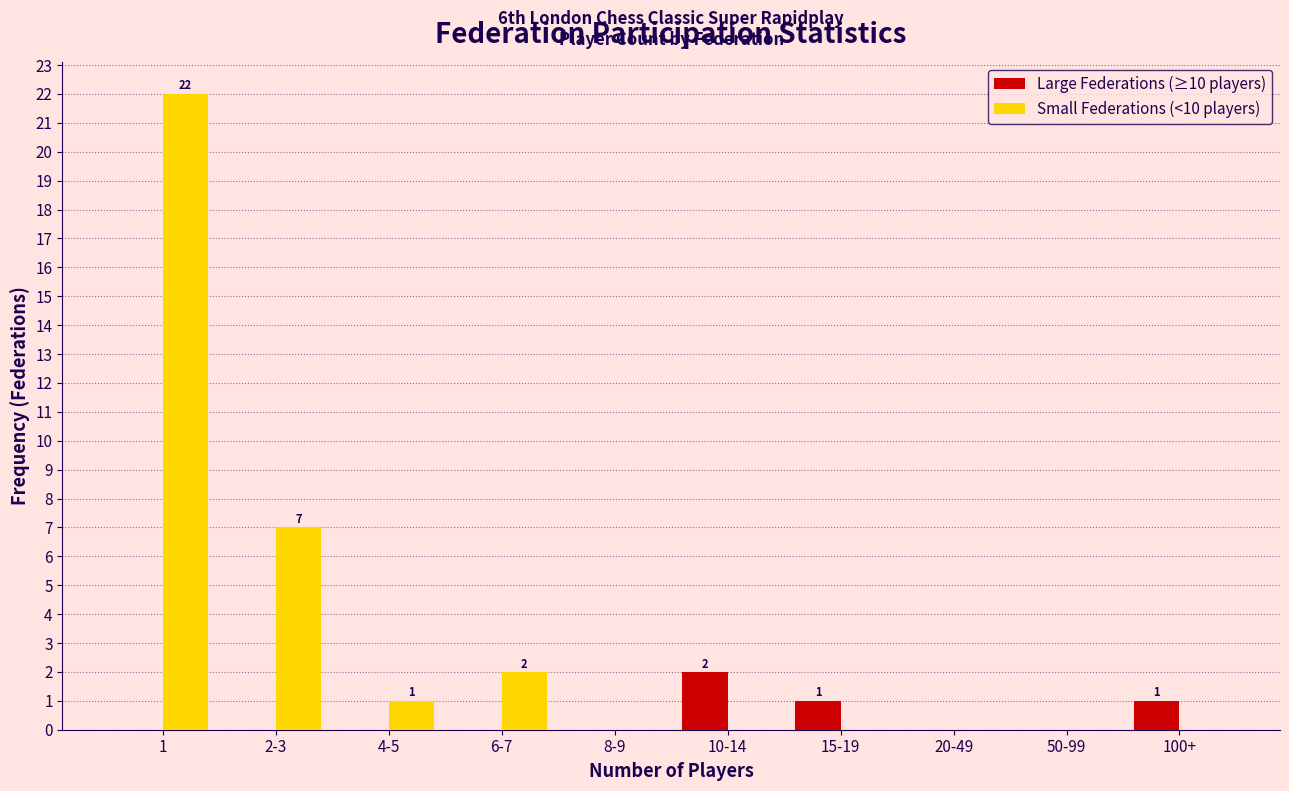

Reading left to right, transcribe all the data shown in this chart.

Large Federations (≥10 players): 1=0	2-3=0	4-5=0	6-7=0	8-9=0	10-14=2	15-19=1	20-49=0	50-99=0	100+=1
Small Federations (<10 players): 1=22	2-3=7	4-5=1	6-7=2	8-9=0	10-14=0	15-19=0	20-49=0	50-99=0	100+=0